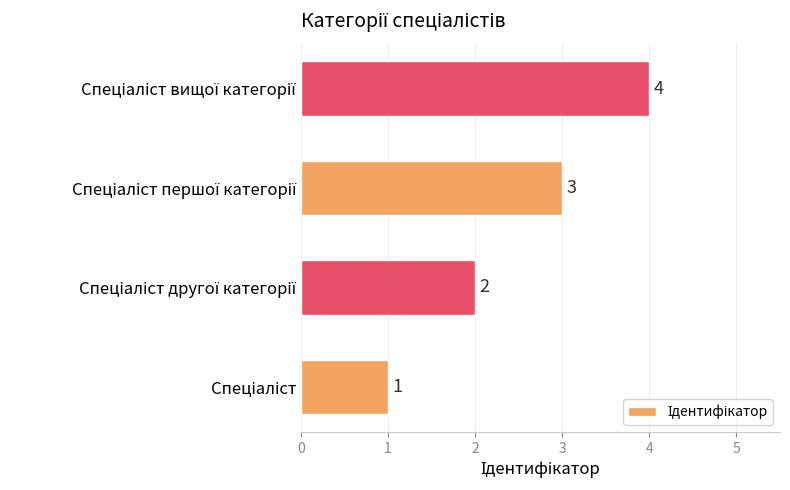

What is the difference between the maximum and minimum values?

3